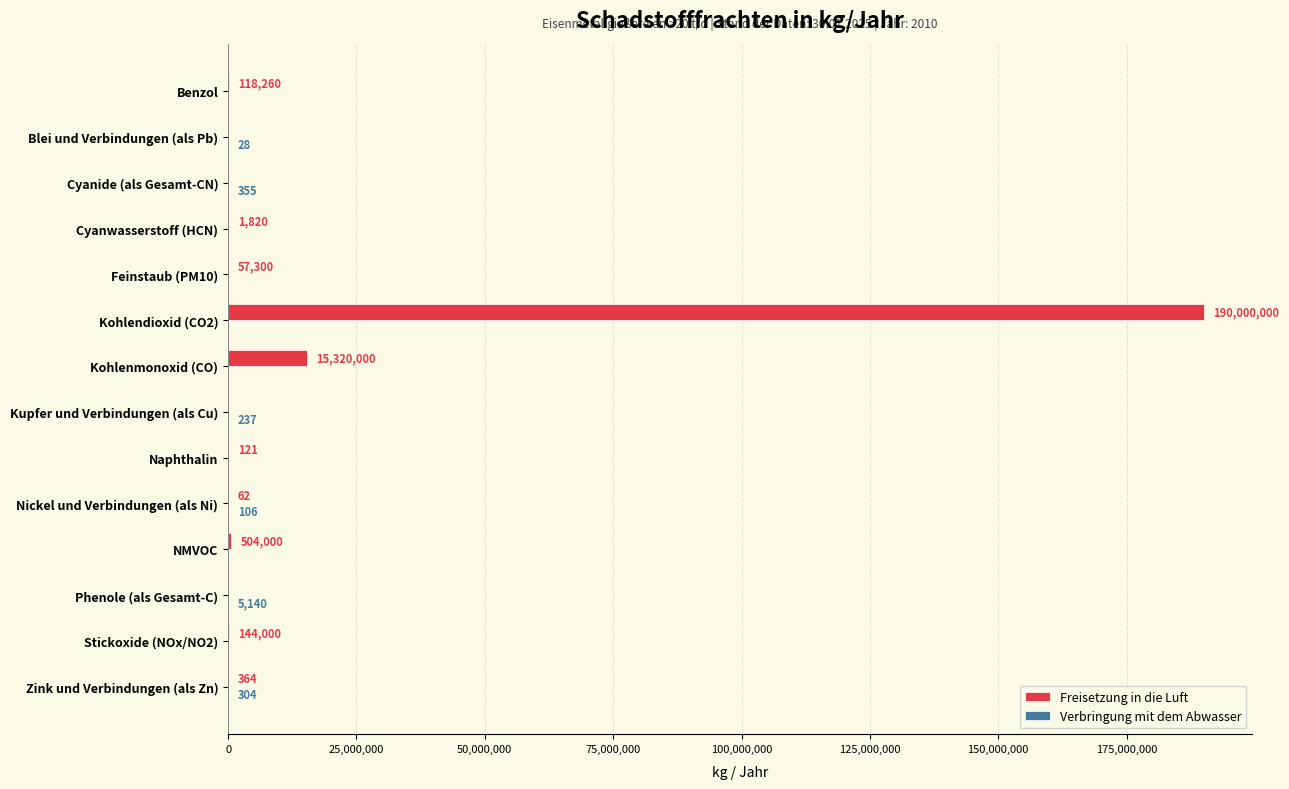

What is the average value of the Freisetzung in die Luft series?

14724709